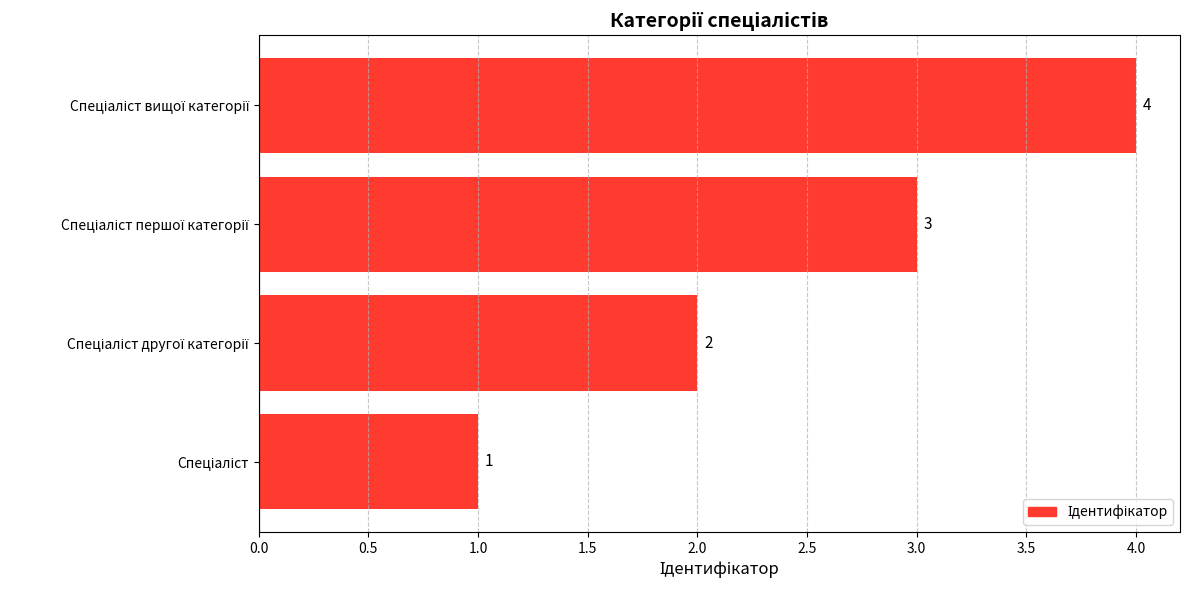

What is the difference between the maximum and minimum values?

3